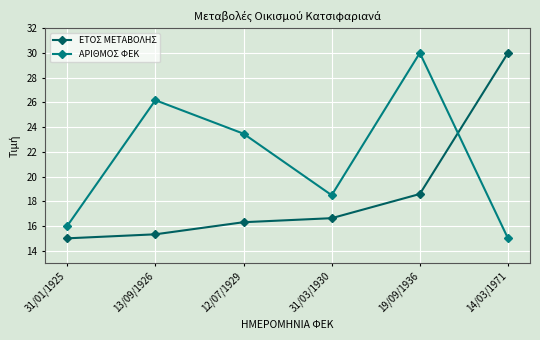

Which series ends up on top after the final intersection of ΕΤΟΣ ΜΕΤΑΒΟΛΗΣ and ΑΡΙΘΜΟΣ ΦΕΚ?

ΕΤΟΣ ΜΕΤΑΒΟΛΗΣ